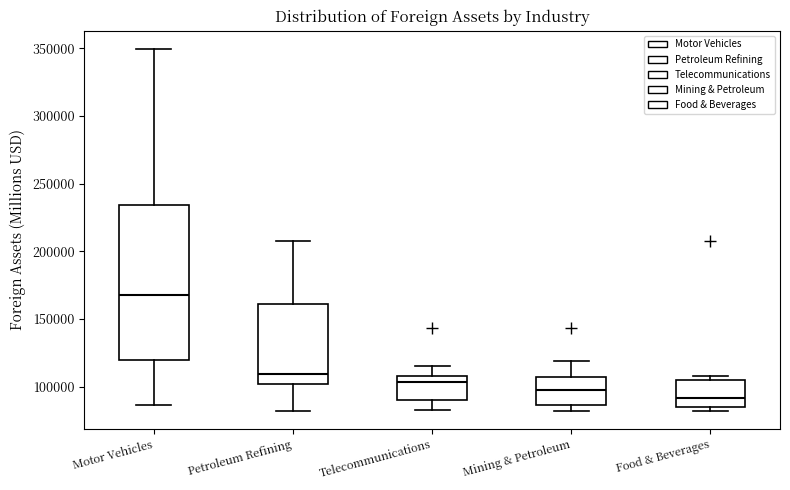

Comparing the boxes themselves (not the whiskers), which one is the tallest?

Motor Vehicles